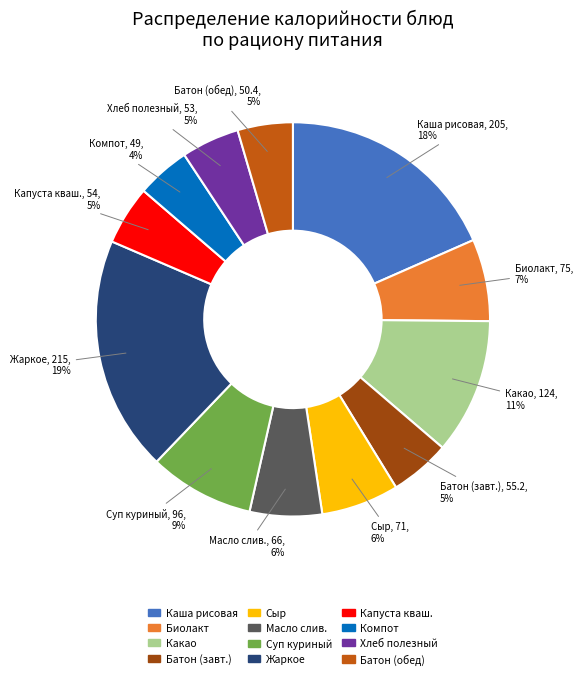

Do Батон (завт.) and Биолакт together represent more than half of the pie?

No